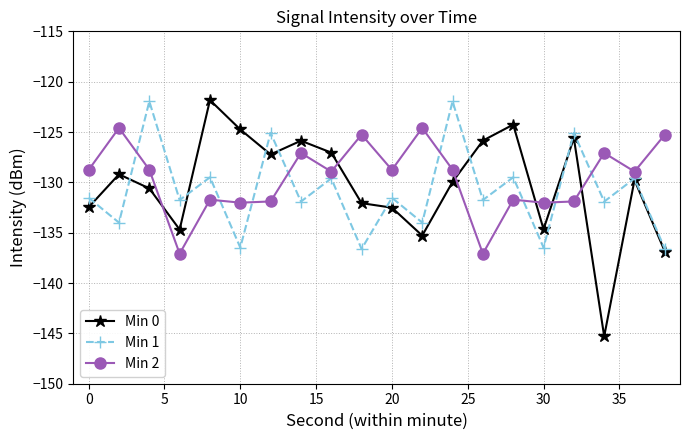

What is the highest value of the Min 2 series?

-124.6